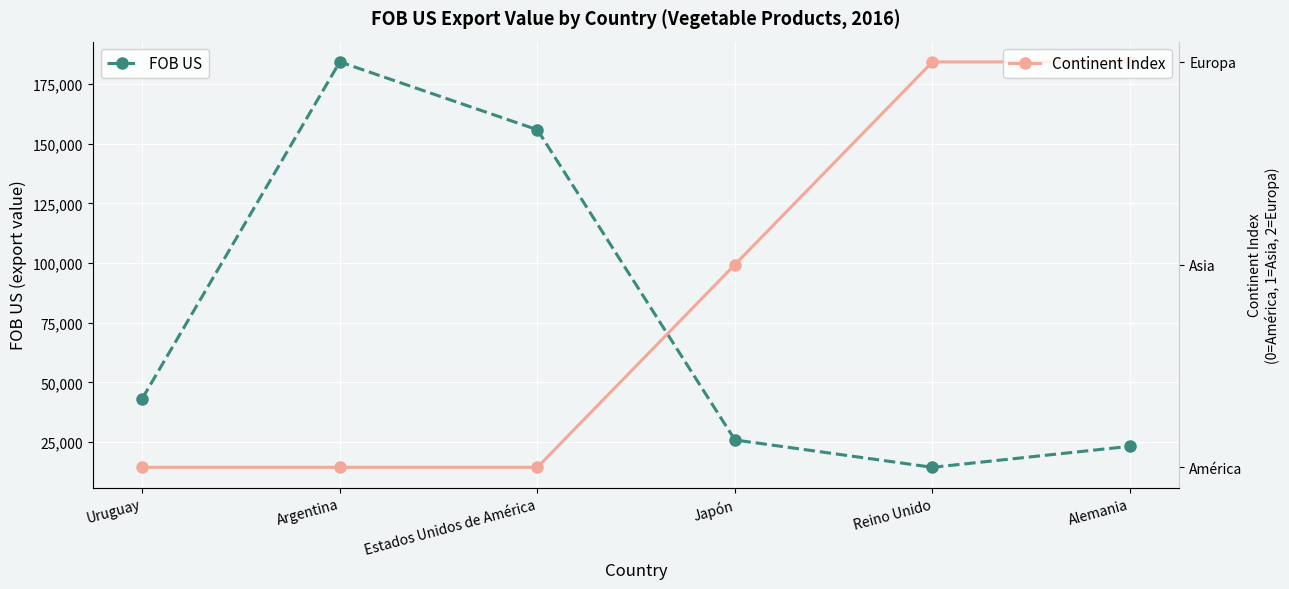

Reading right to left, extract all data points from this chart.

FOB US: Alemania=23222.5	Reino Unido=14417.0	Japón=25883.8	Estados Unidos de América=155803.6	Argentina=184241.0	Uruguay=43235.0
Continent Index: Alemania=2.0	Reino Unido=2.0	Japón=1.0	Estados Unidos de América=0.0	Argentina=0.0	Uruguay=0.0